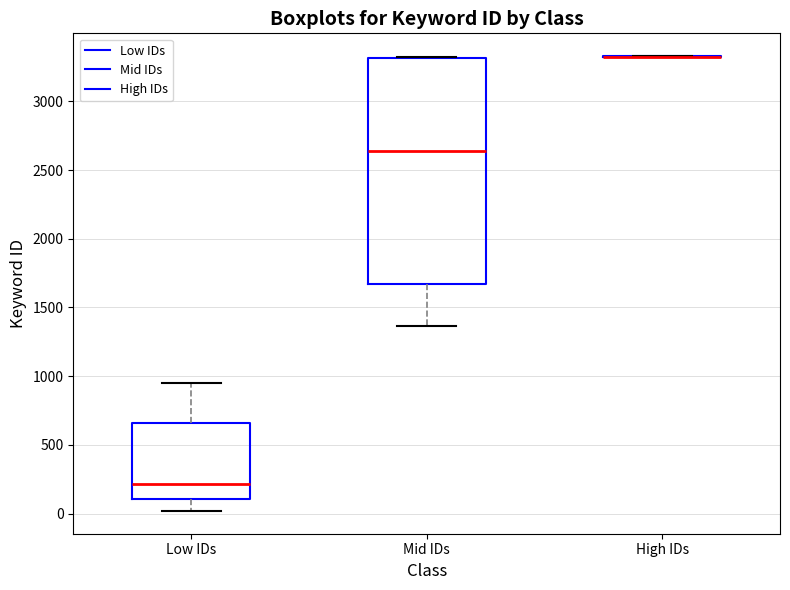

Reading left to right, transcribe this box plot: for each box, give where its median line is, the range the box spans, and where its two whiskers end, as read against the y-axis. The values are not printed on the chart, so give them approximately, as read against the axis.

Low IDs: median 200, box 100 to 650, whiskers 0 to 950
Mid IDs: median 2650, box 1650 to 3300, whiskers 1350 to 3300
High IDs: box collapsed to a line at 3300, whiskers 3300 to 3350